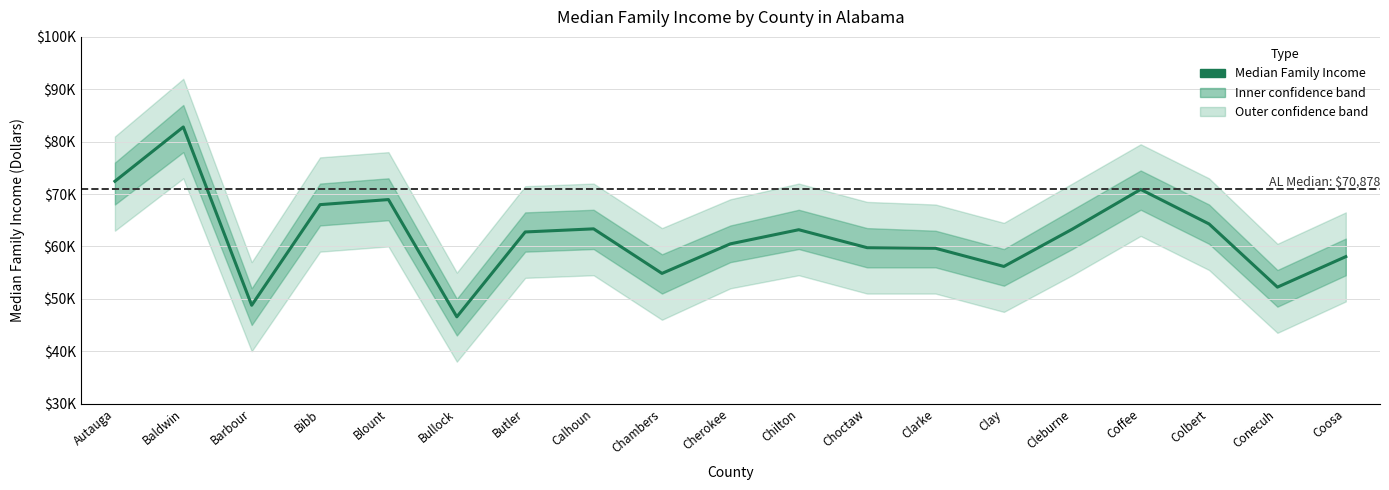

Which category has the highest value across all series?

Baldwin